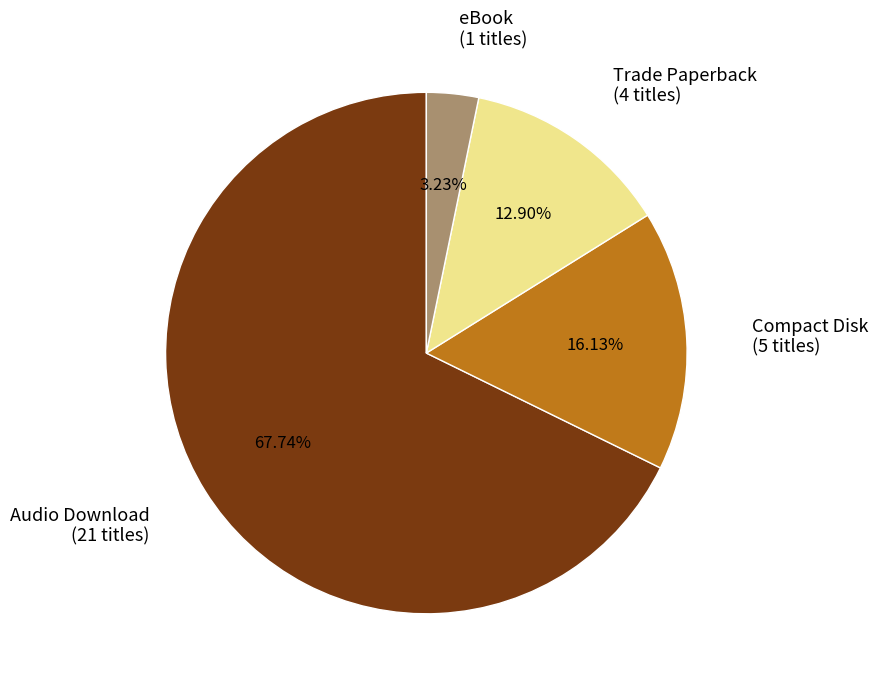

Is there any slice that represents more than half of the pie?

Yes